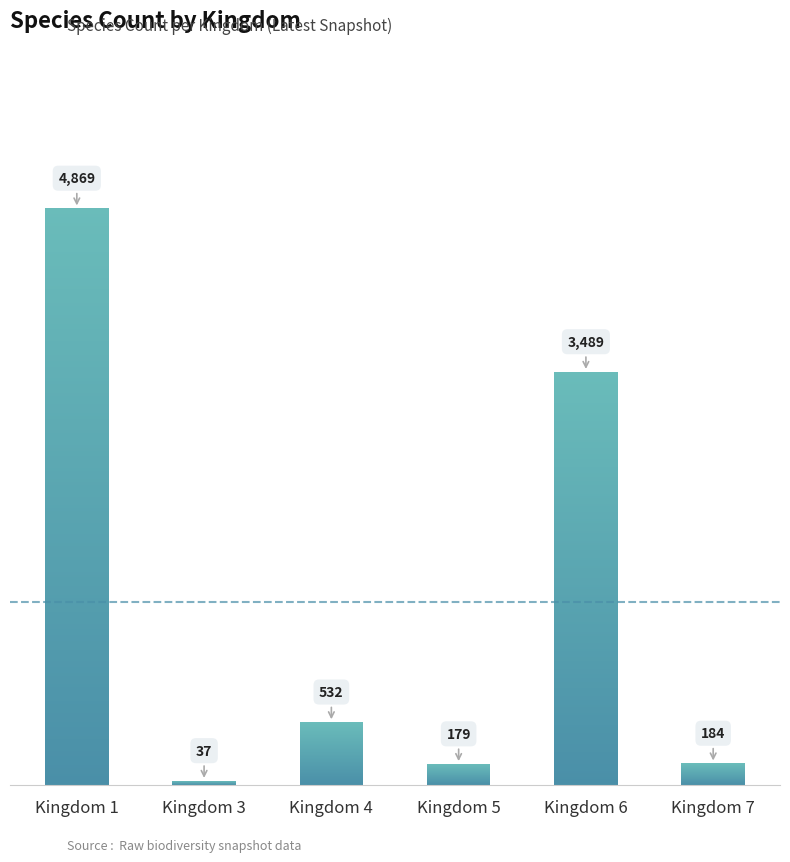

How many categories are shown in the chart?

6